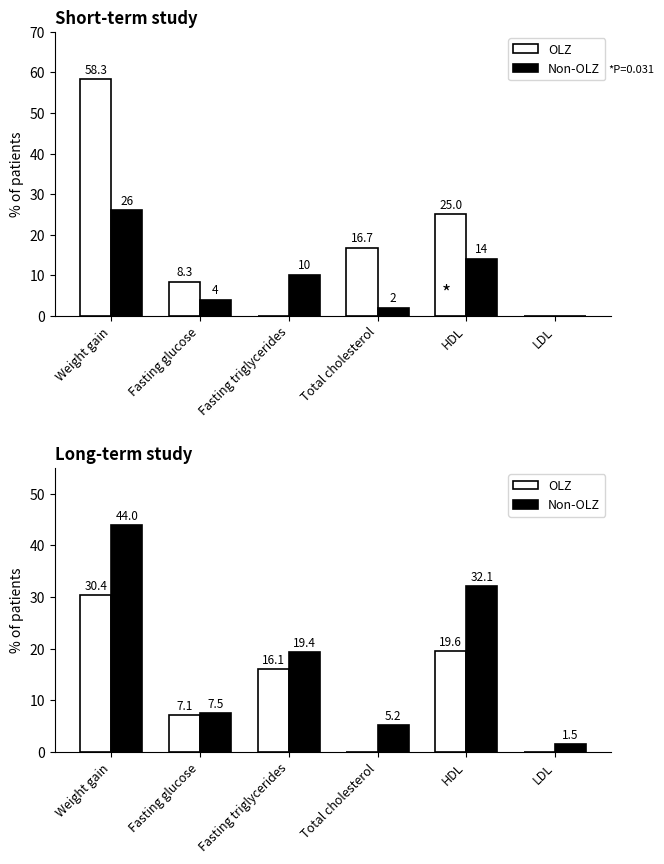

At which label is Non-OLZ closest to 22?

Fasting triglycerides